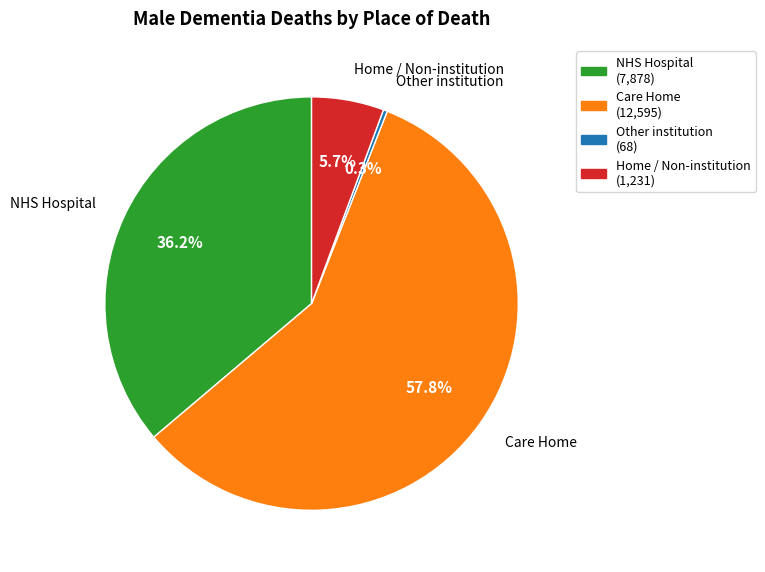

Does any single category account for the majority?

Yes